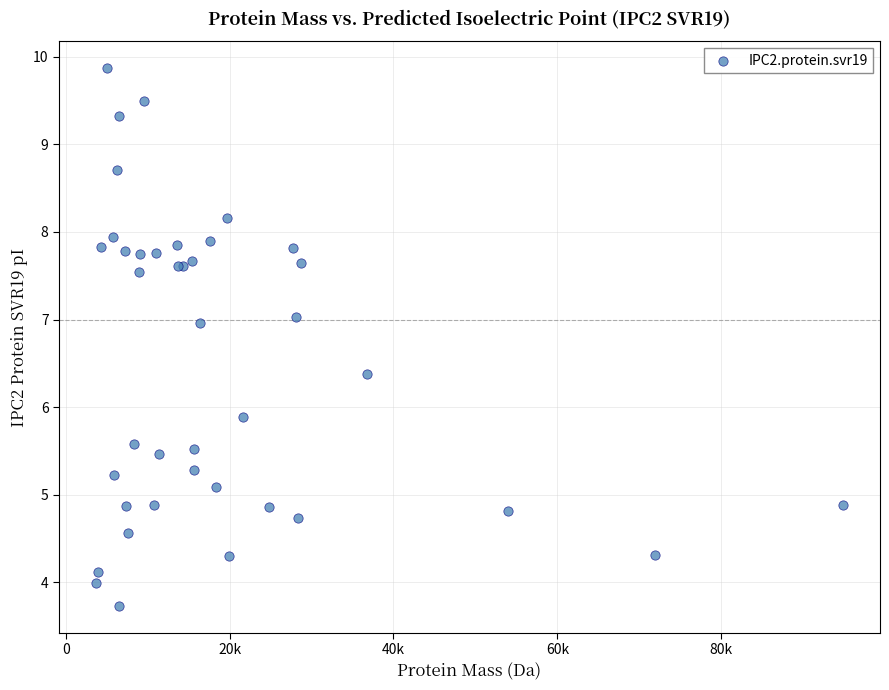

What Y value in the scatter plot is closest to 6?

5.9